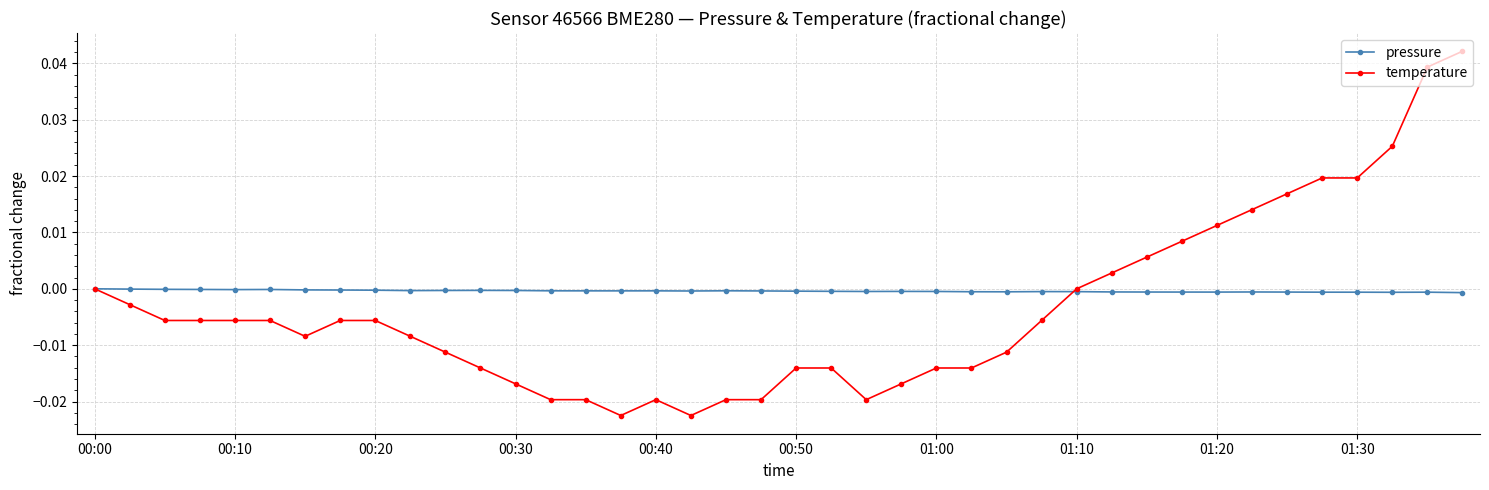

Which series has the largest range (max minus min)?

temperature